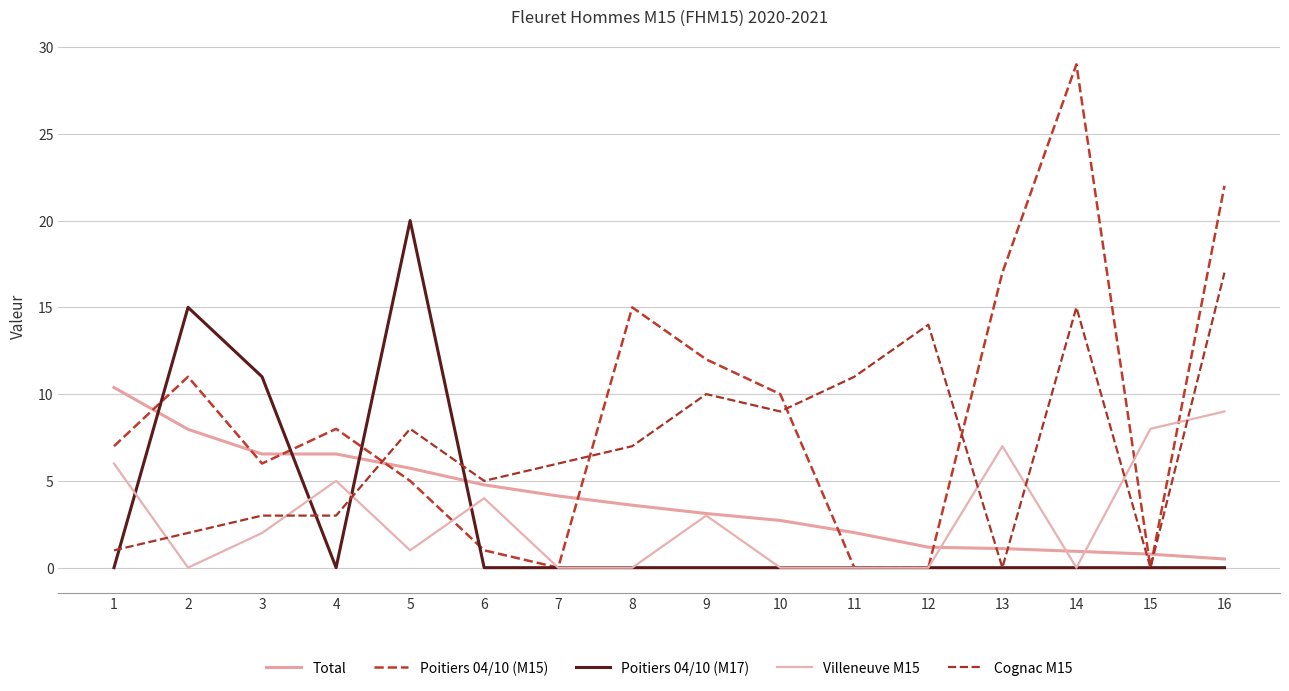

How many values in the Villeneuve M15 series are below 2?

8